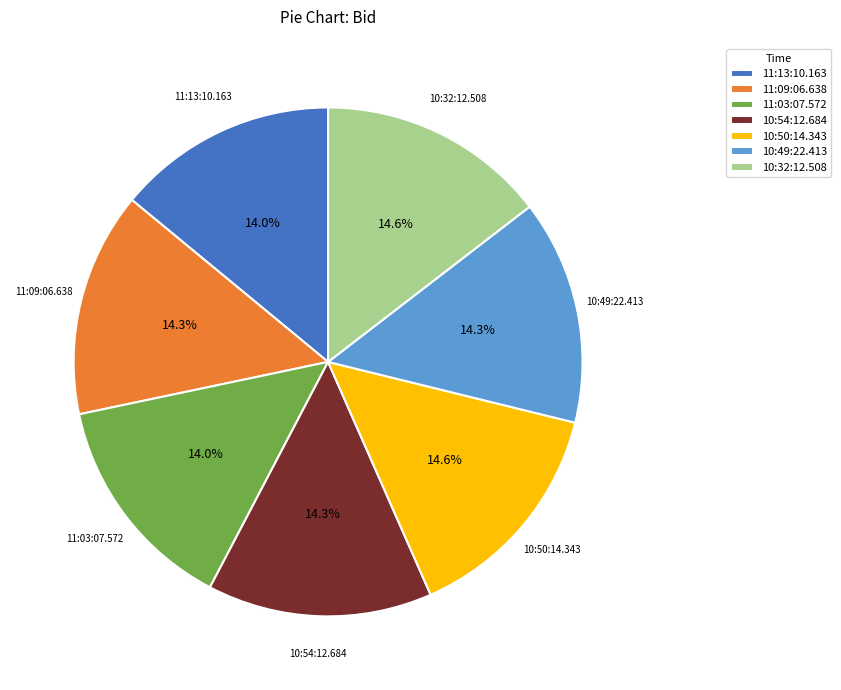

Is 10:54:12.684 the majority of the pie?

No